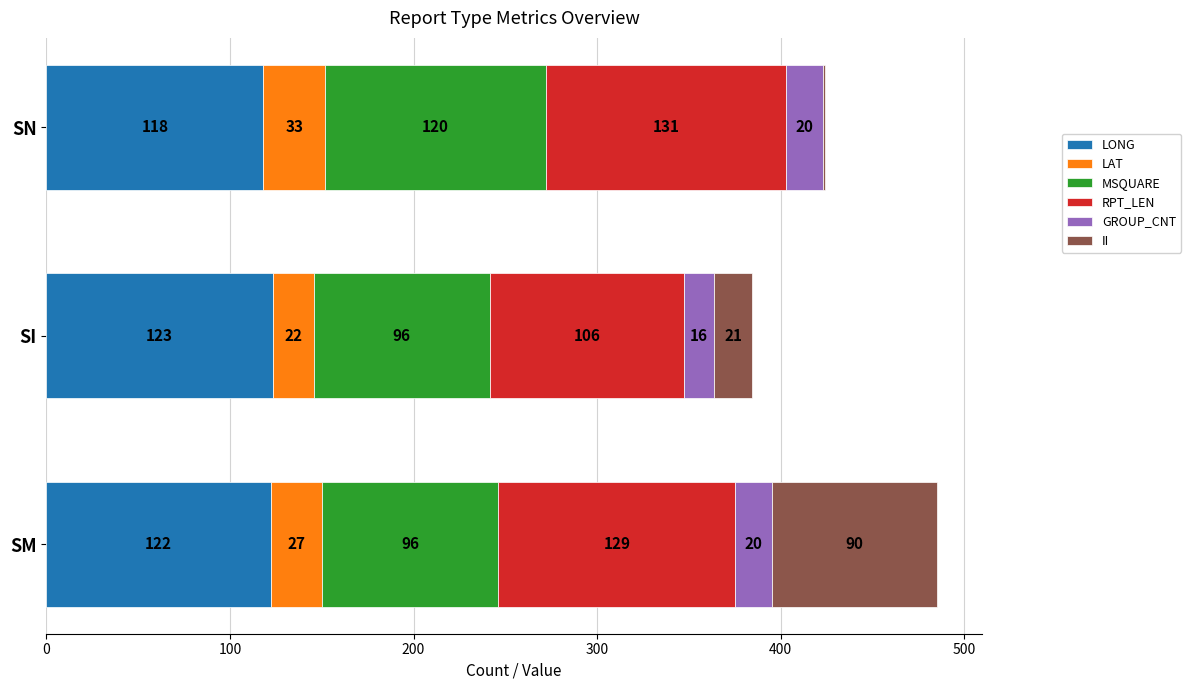

The value of LONG at SM is 205.6. True or false?

False